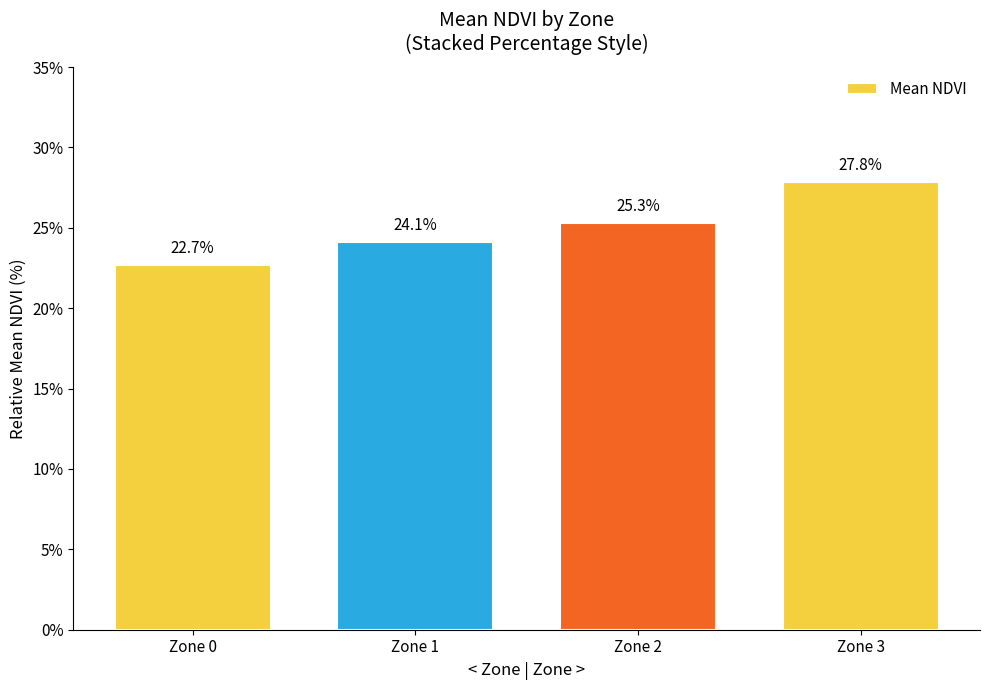

At which label does the data first exceed 25?

Zone 2